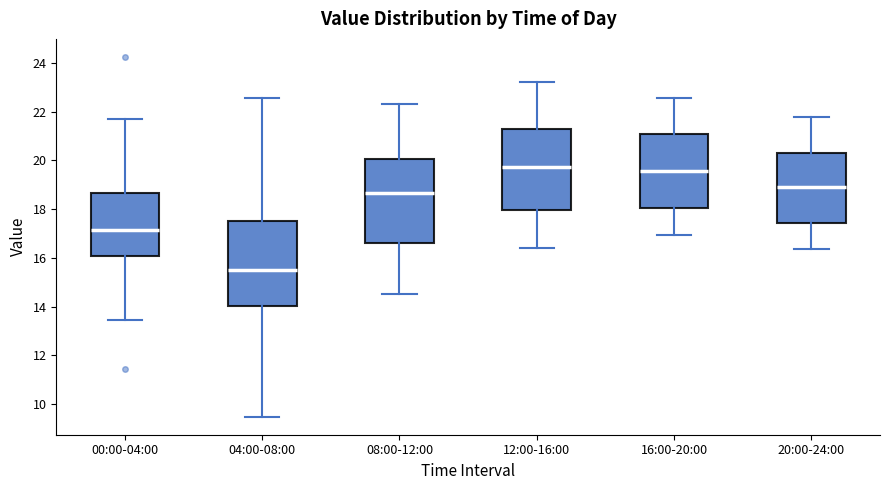

Reading left to right, read every box against the y-axis: the position of its median line, the range the box covers, and the ends of its whiskers. The values are not printed on the chart, so give them approximately, as read against the axis.

00:00-04:00: median 17.2, box 16.0 to 18.6, whiskers 13.4 to 21.8
04:00-08:00: median 15.6, box 14.0 to 17.6, whiskers 9.4 to 22.6
08:00-12:00: median 18.6, box 16.6 to 20.0, whiskers 14.6 to 22.4
12:00-16:00: median 19.8, box 18.0 to 21.2, whiskers 16.4 to 23.2
16:00-20:00: median 19.6, box 18.0 to 21.0, whiskers 17.0 to 22.6
20:00-24:00: median 19.0, box 17.4 to 20.4, whiskers 16.4 to 21.8